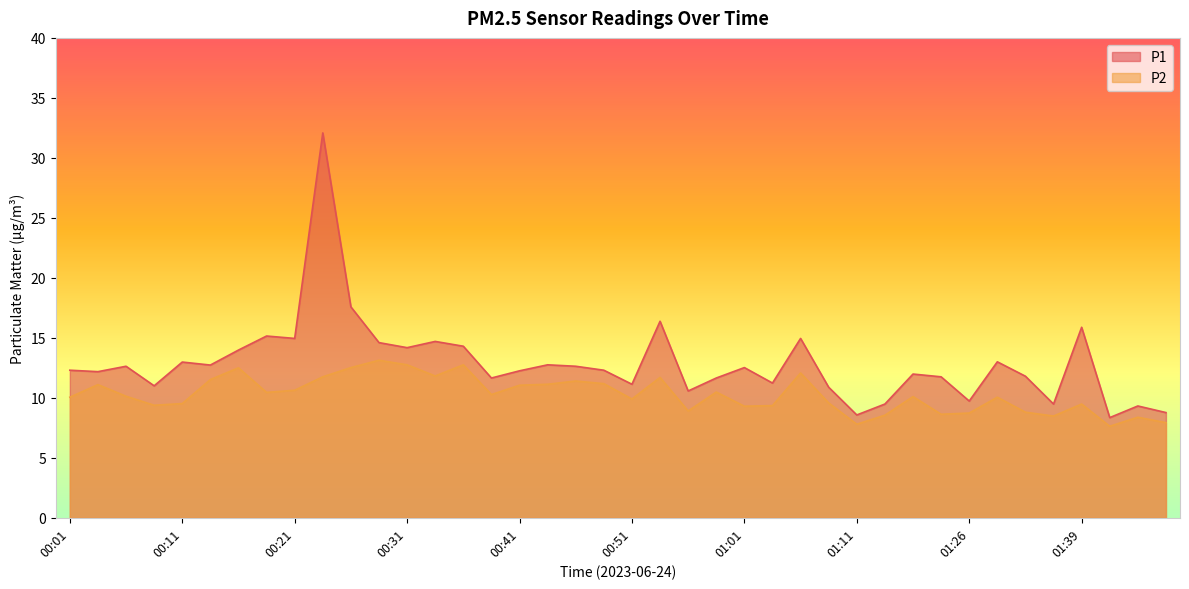

What is the greatest value displayed?

32.1